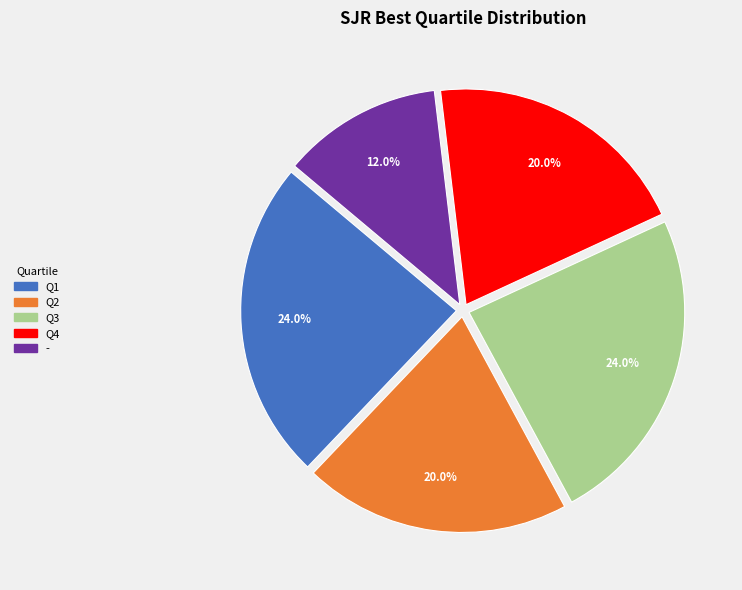

Does Q3 account for over 50% of the chart?

No